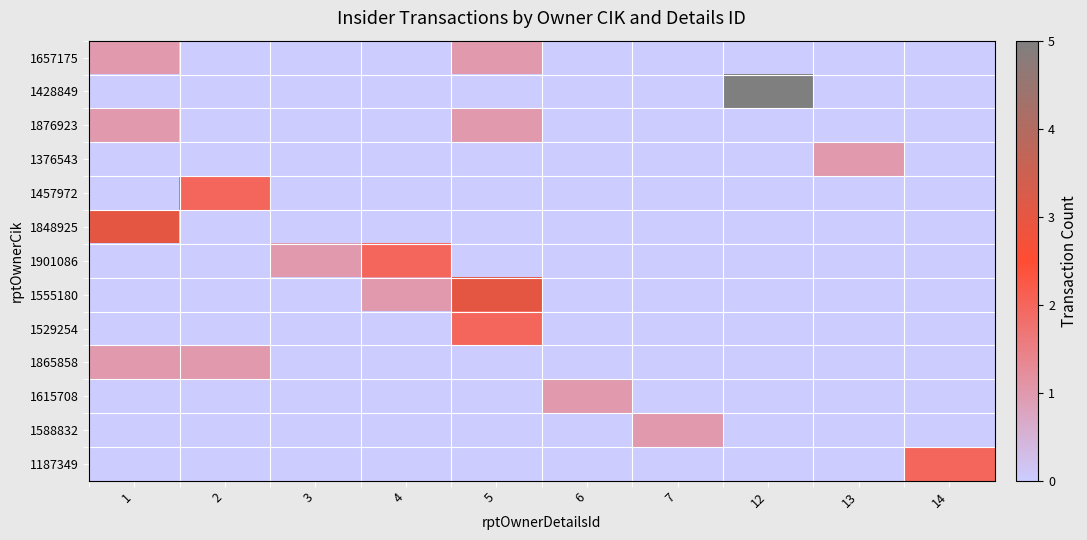

Count the number of categories in the chart.

10